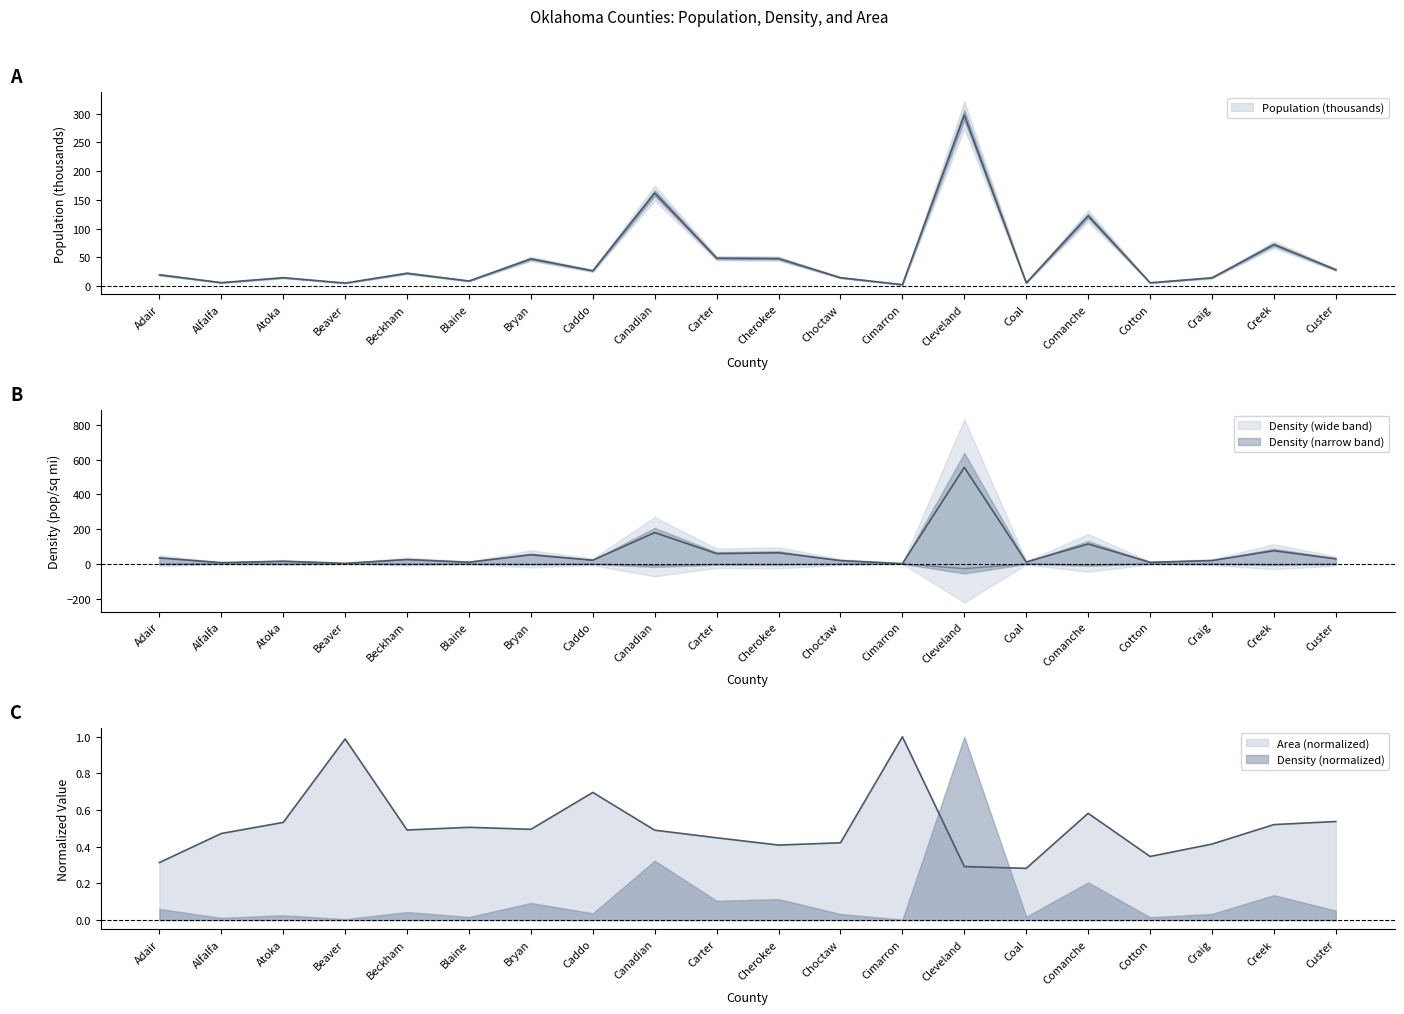

What is the sum of the Area (sq mi / 10) values at Cherokee and Beaver?

1.4